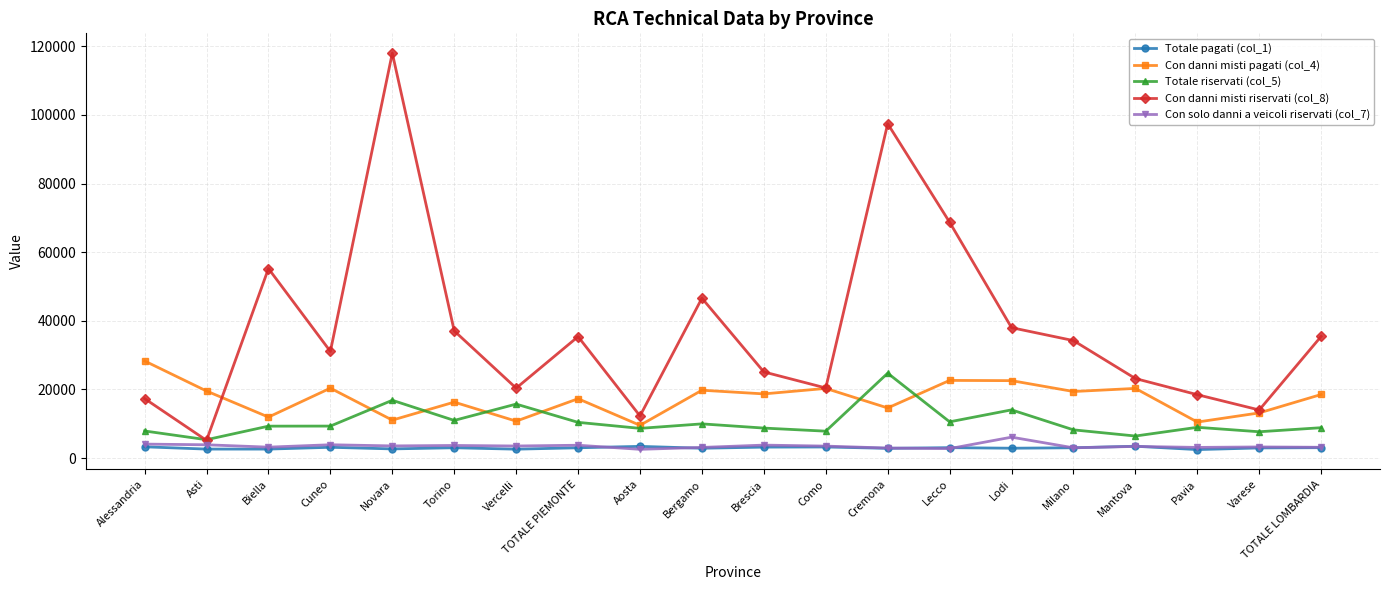

Which label corresponds to the largest value in the chart?

Novara